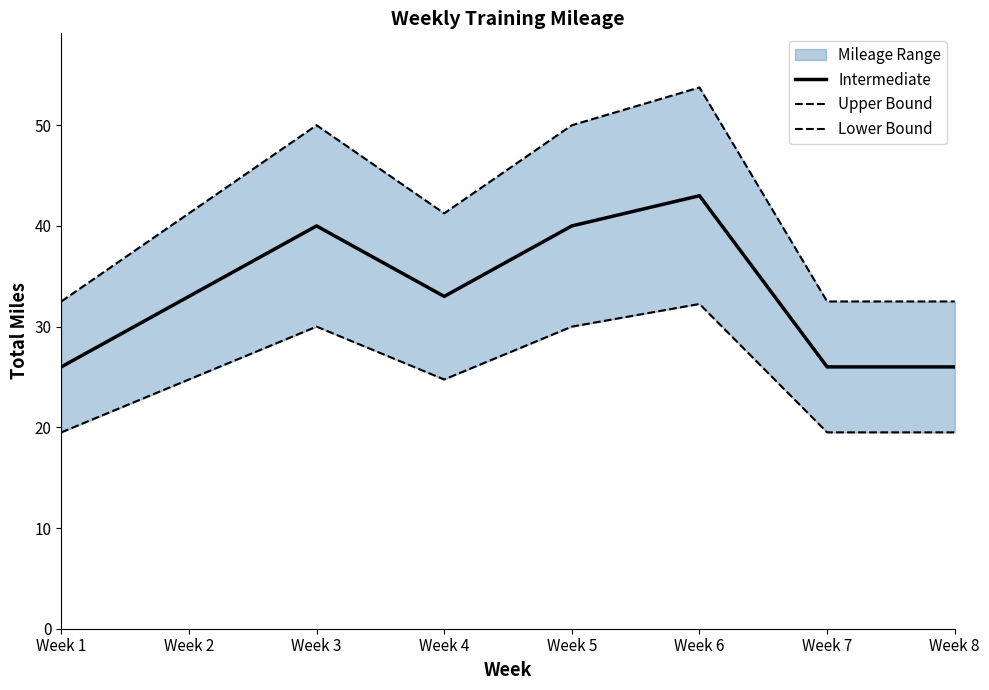

What is the total value across all series at Week 3?

120.0